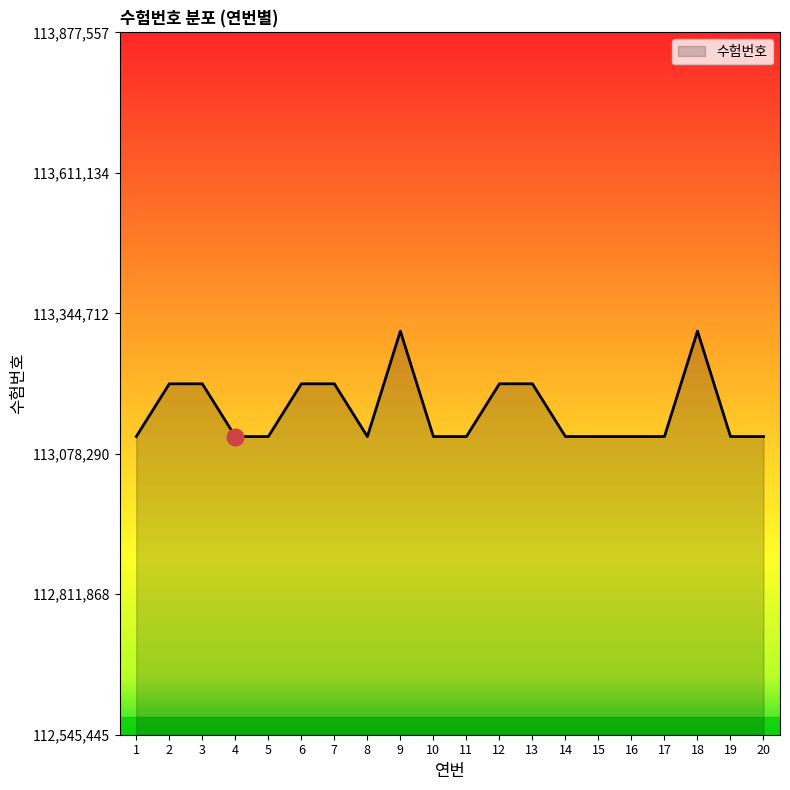

What is the difference between the values at 9 and 2?

99999